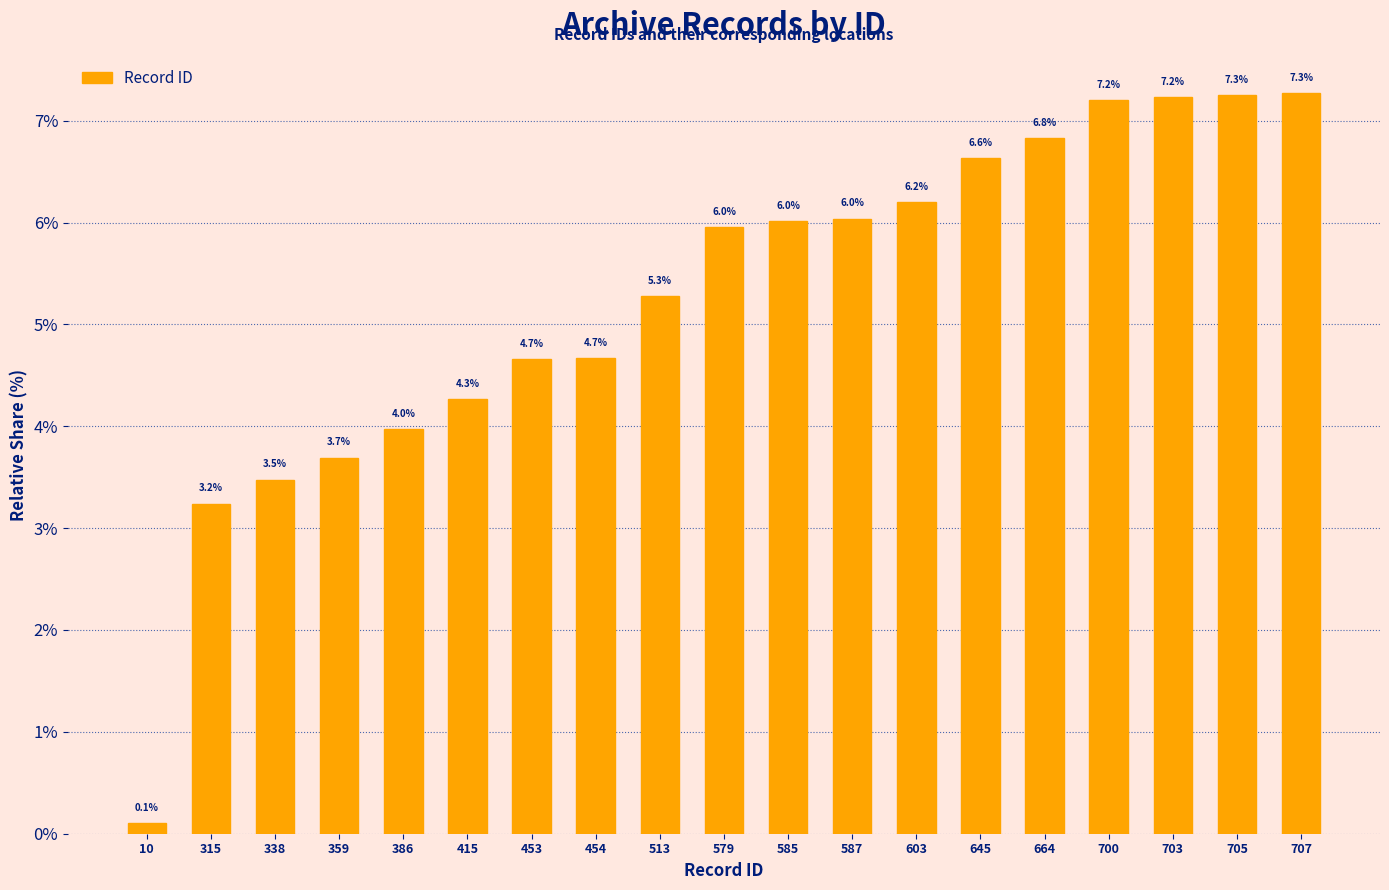

Which label corresponds to the smallest value in the chart?

10